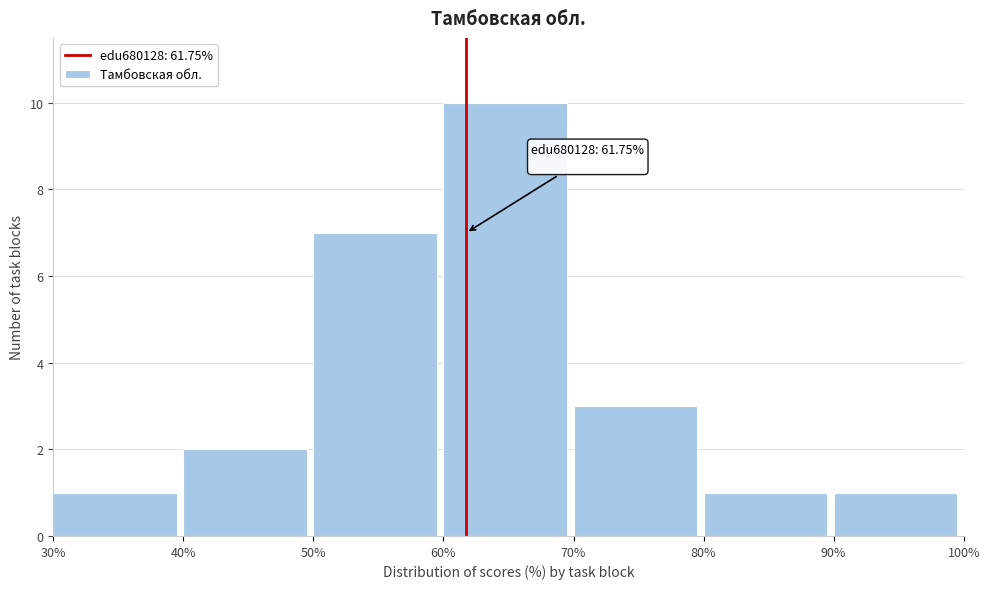

Which range on the x-axis has the tallest bar?

60% to 70%